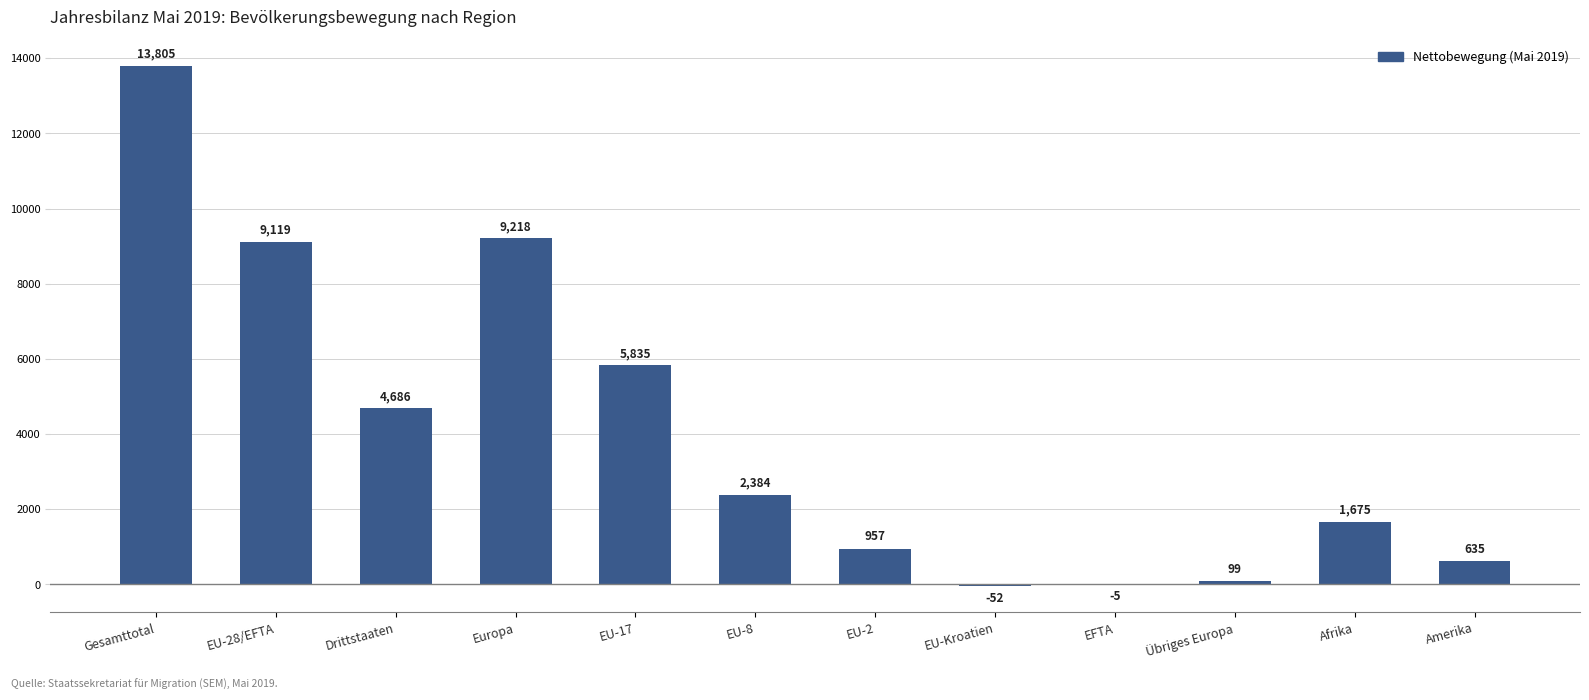

At which label is the value closest to 6876?

EU-17